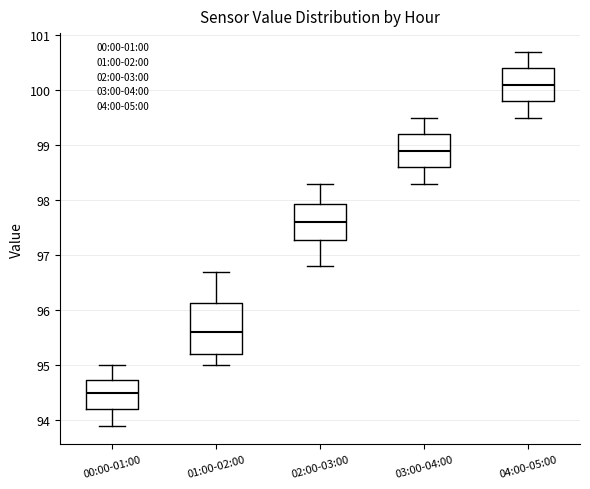

Reading left to right, read every box against the y-axis: the position of its median line, the range the box covers, and the ends of its whiskers. The values are not printed on the chart, so give them approximately, as read against the axis.

00:00-01:00: median 94.5, box 94.2 to 94.7, whiskers 93.9 to 95.0
01:00-02:00: median 95.6, box 95.2 to 96.1, whiskers 95.0 to 96.7
02:00-03:00: median 97.6, box 97.3 to 97.9, whiskers 96.8 to 98.3
03:00-04:00: median 98.9, box 98.6 to 99.2, whiskers 98.3 to 99.5
04:00-05:00: median 100.1, box 99.8 to 100.4, whiskers 99.5 to 100.7